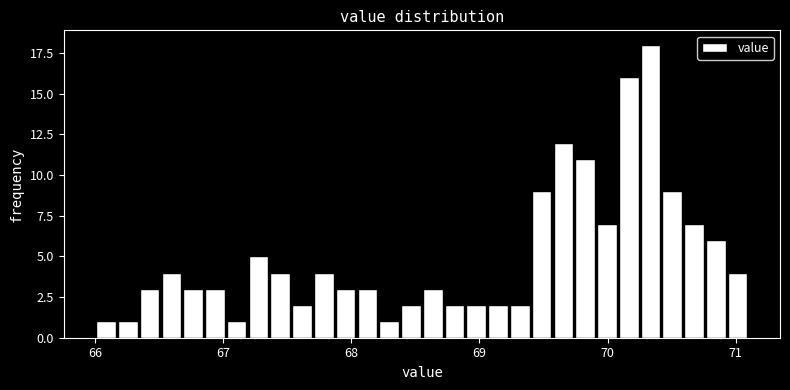

Around what value on the x-axis is the tallest bar? Give the approximate position of its centre, as read against the axis.

70.3